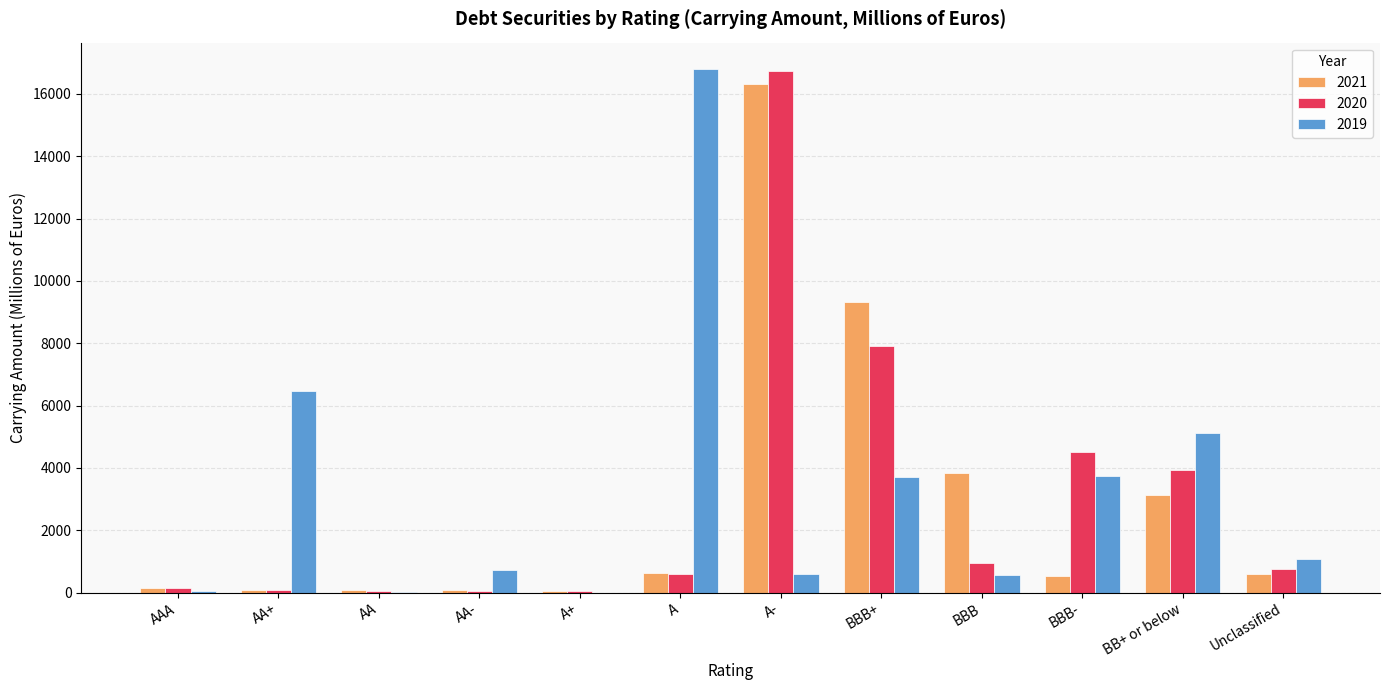

Where is 2020 nearest to the value 8389?

BBB+